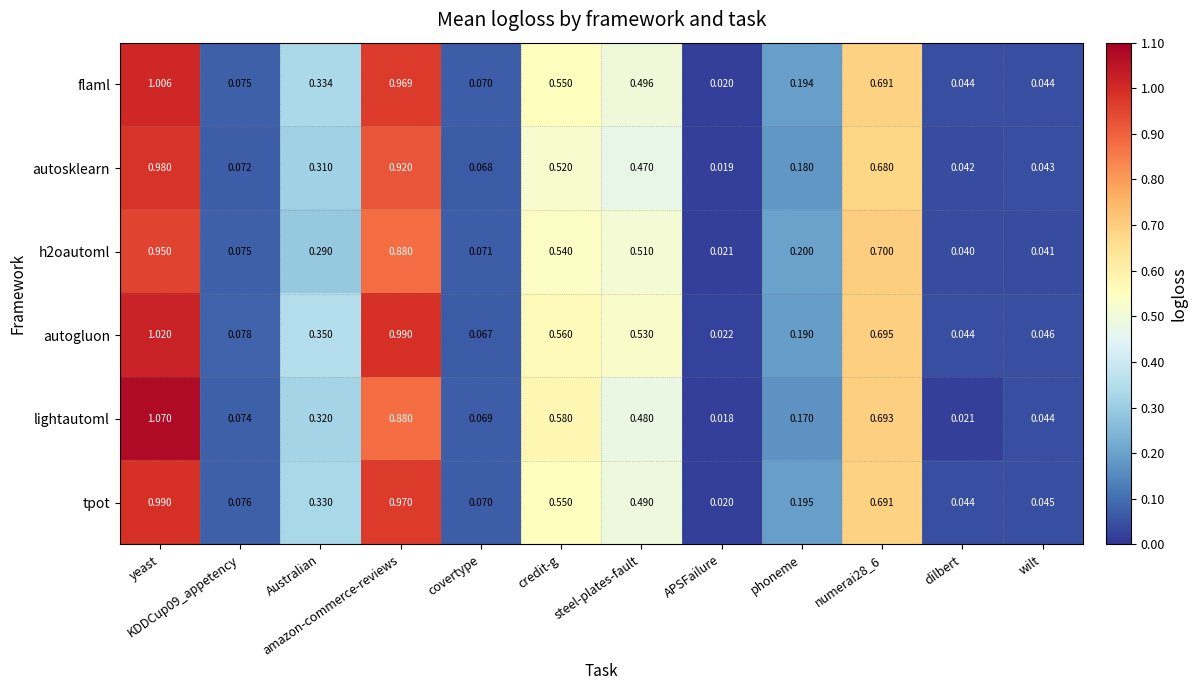

Where is autogluon nearest to the value 0?

APSFailure